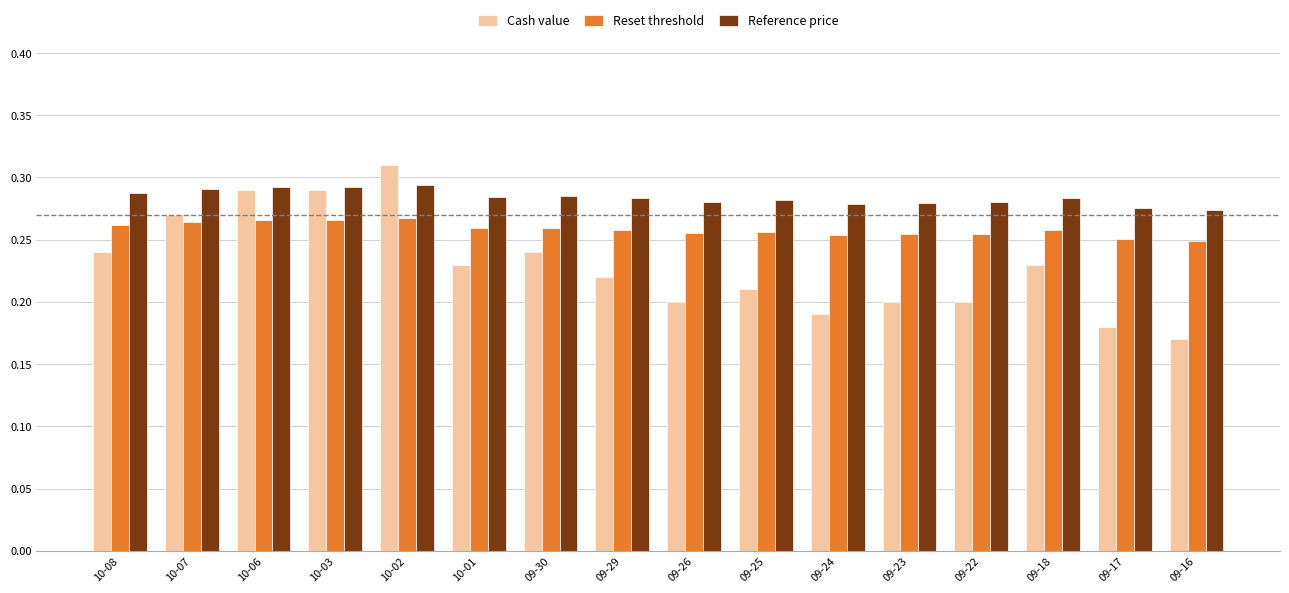

At how many categories does at least one series exceed 0?

16